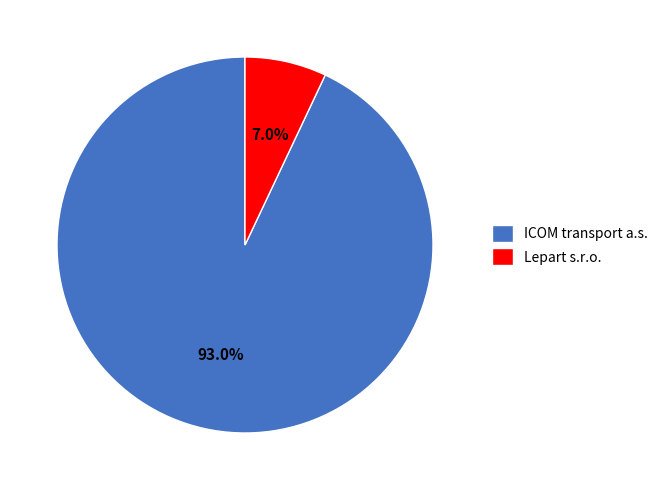

Is there a majority slice in this chart?

Yes